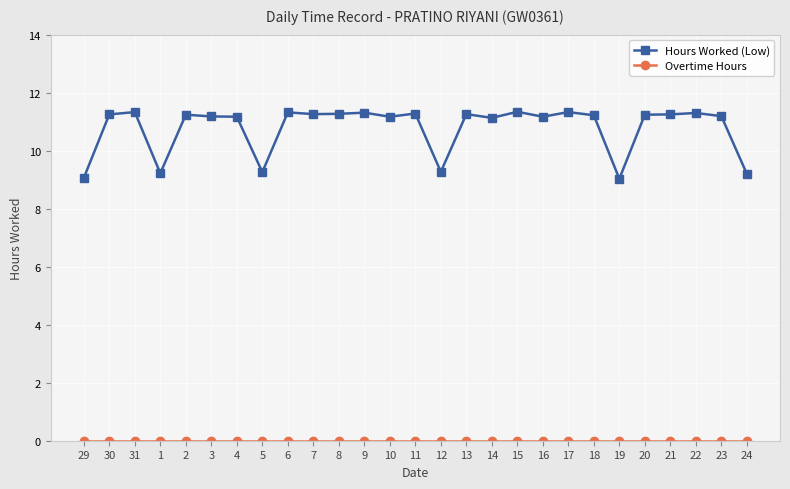

Which series has the largest total across all categories?

Hours Worked (Low)